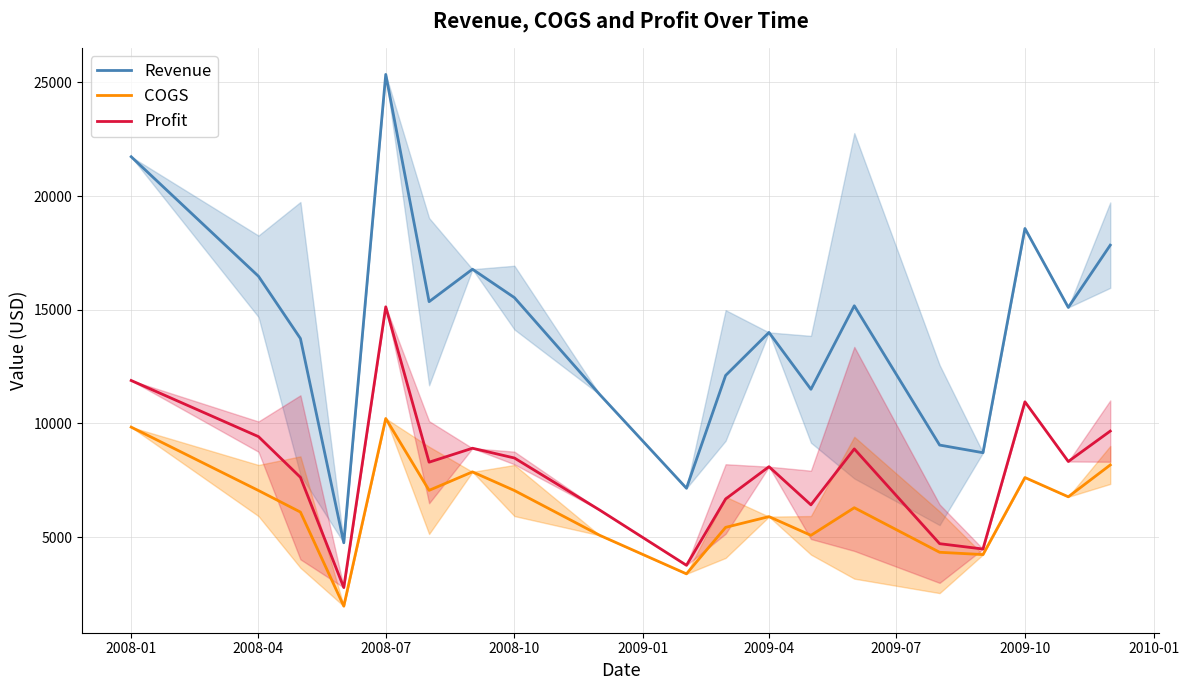

What is the value of the Profit point at the 5th from the left?

15130.0